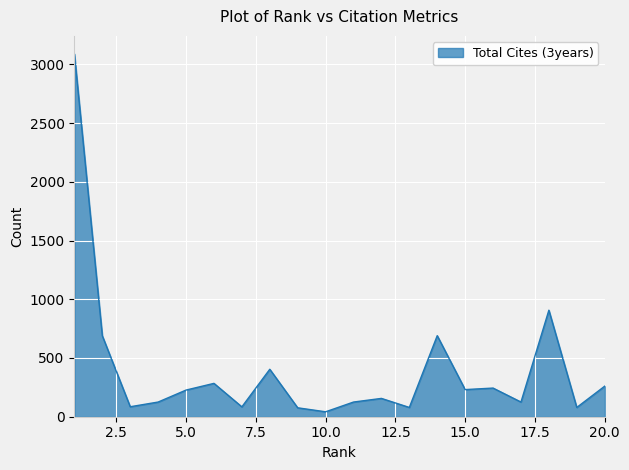

What is the difference between the maximum and minimum values?

3046